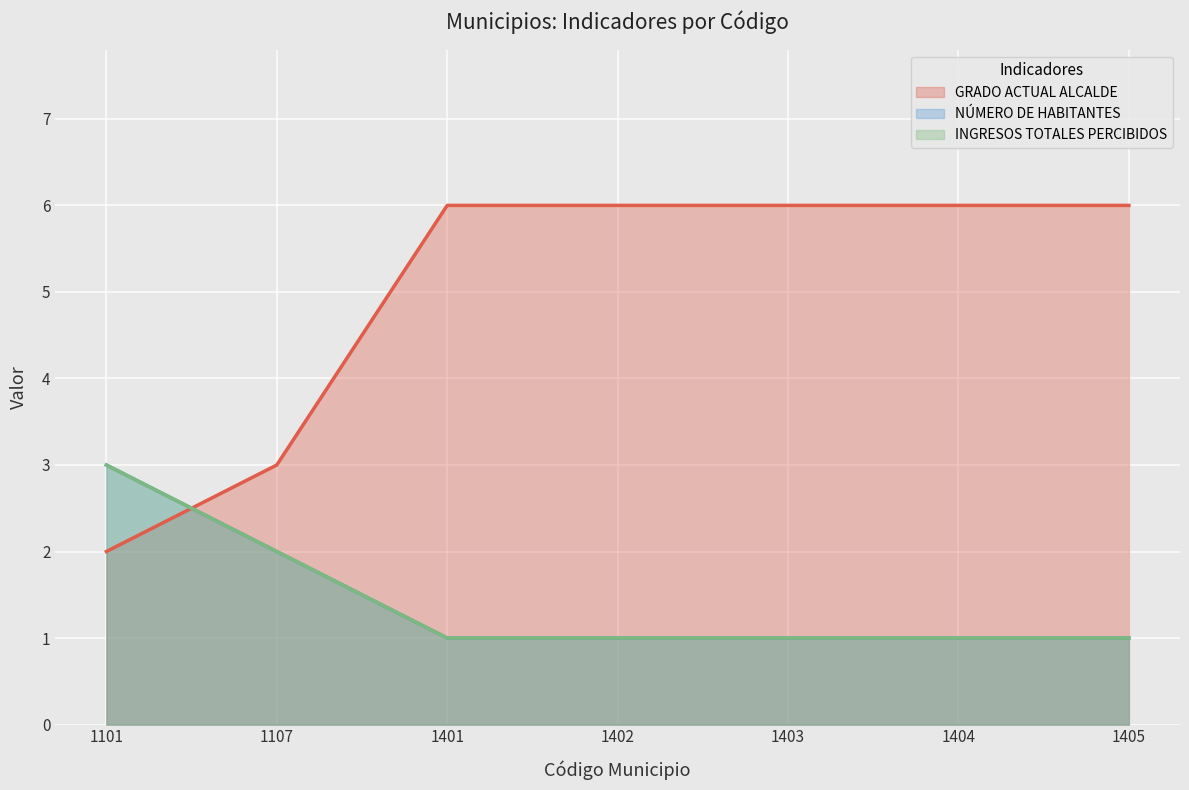

What are all the series names shown in the legend?

GRADO ACTUAL ALCALDE, NÚMERO DE HABITANTES, INGRESOS TOTALES PERCIBIDOS